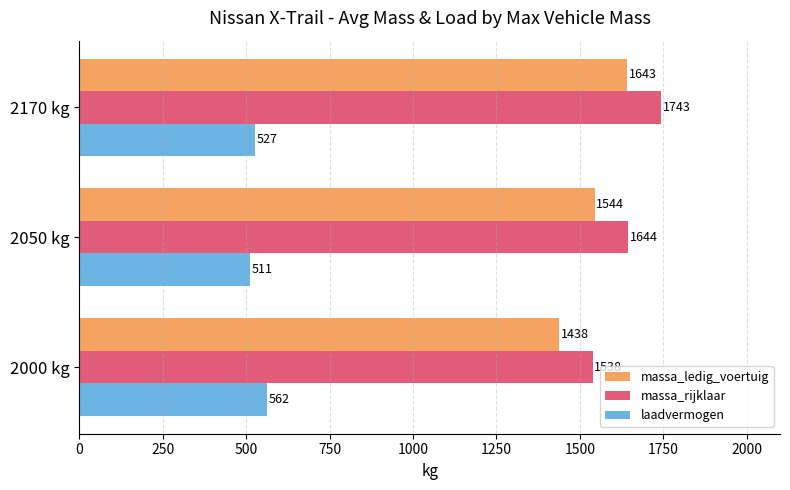

What value does the laadvermogen series have at 2050 kg?

510.9